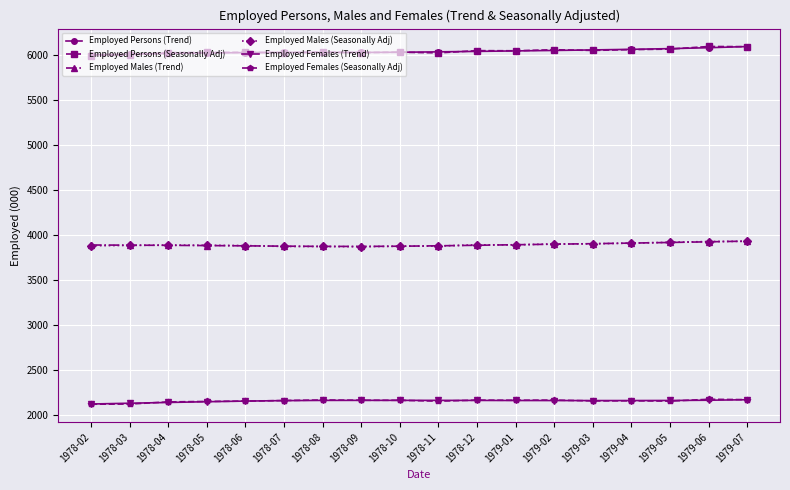

What is the smallest value displayed?

2116.5